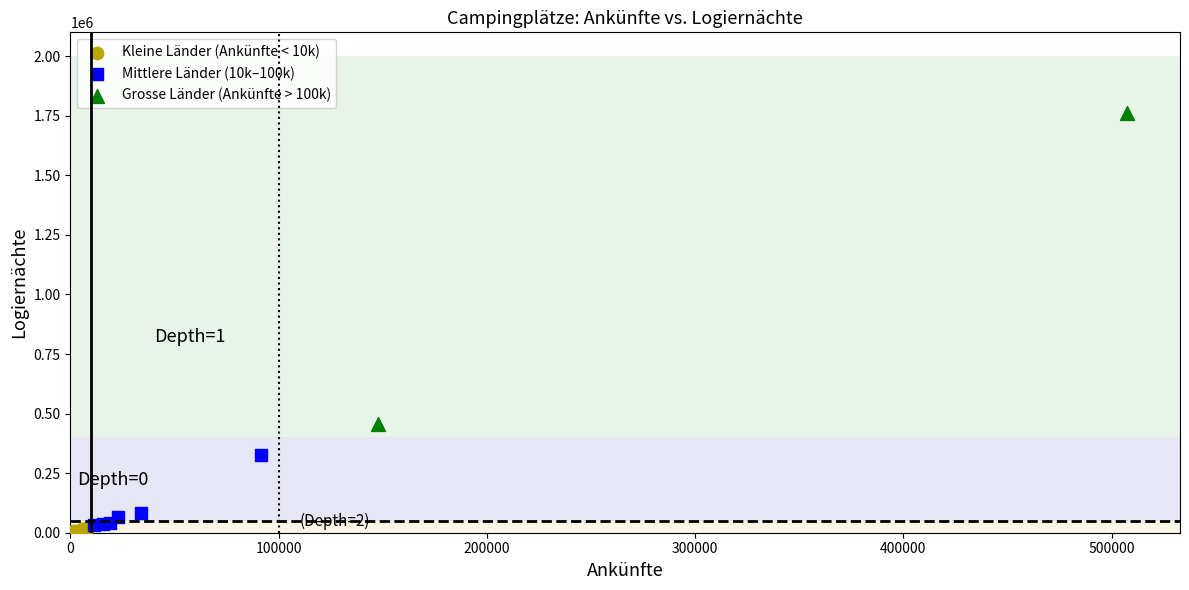

Which series reaches the maximum Y coordinate?

Grosse Länder (Ankünfte > 100k)